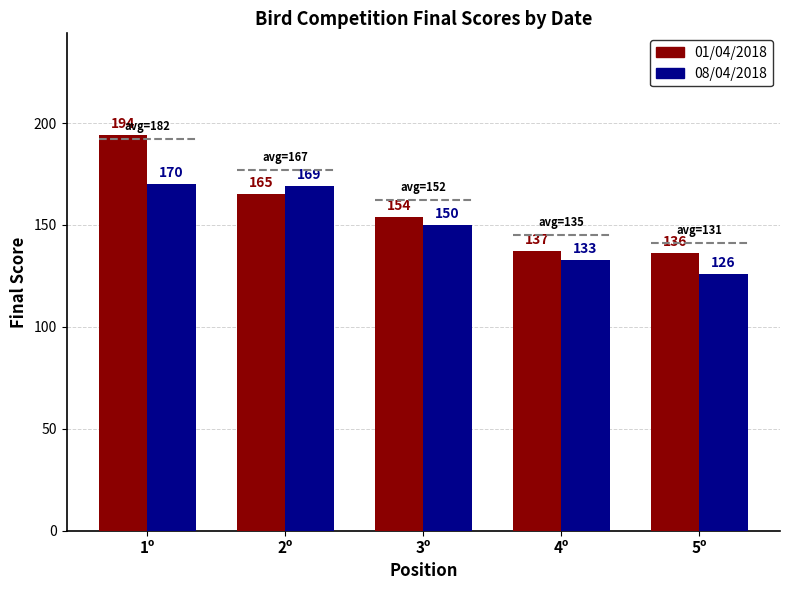

How many groups of bars are there?

5